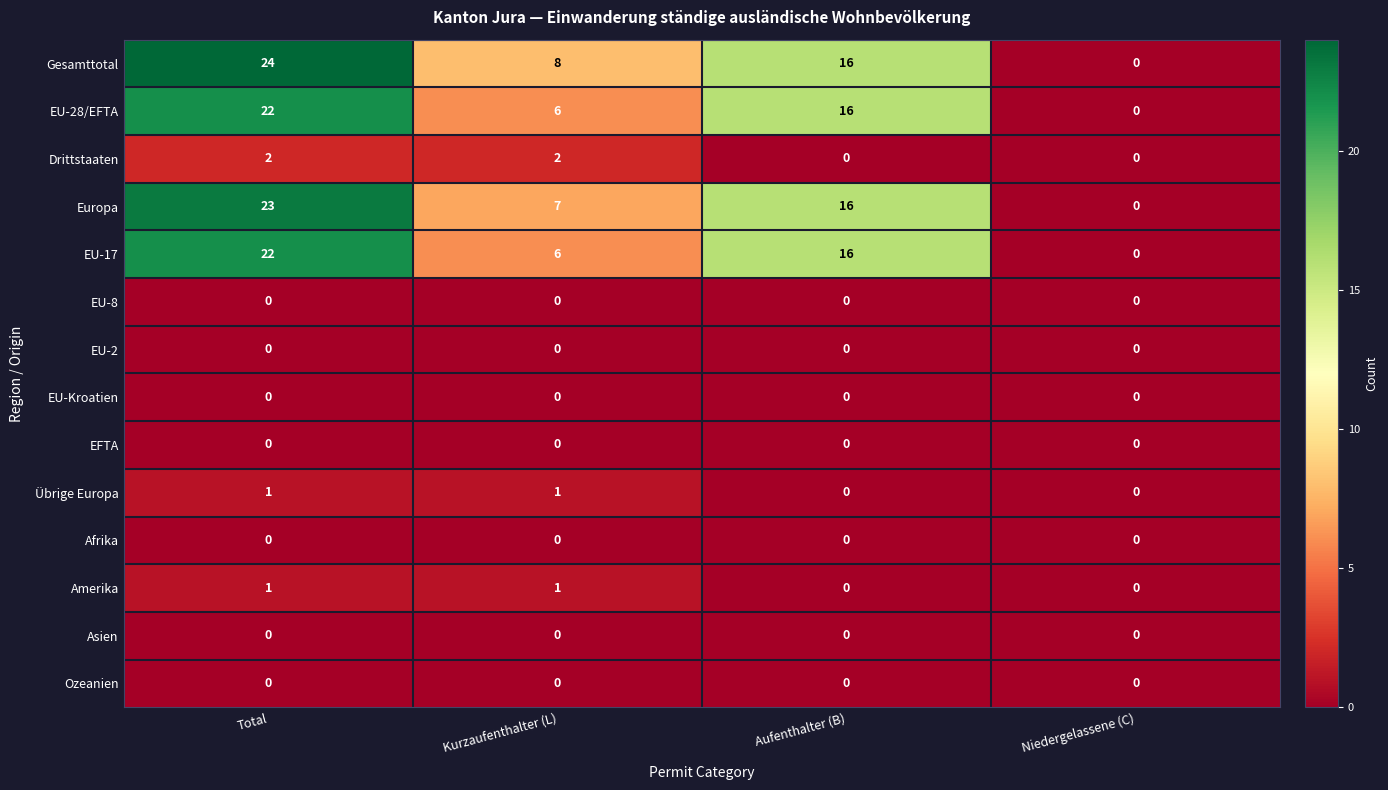

At which label does EU-17 first exceed 16?

Total